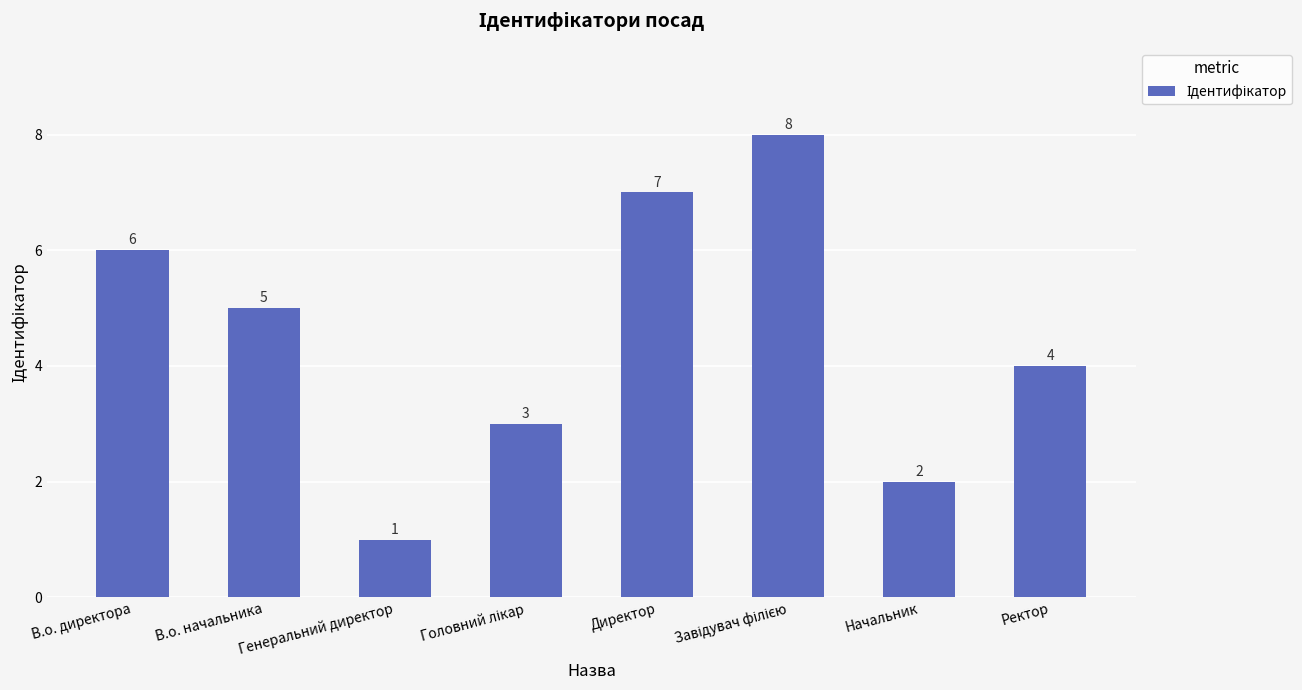

What is the minimum value shown in the chart?

1